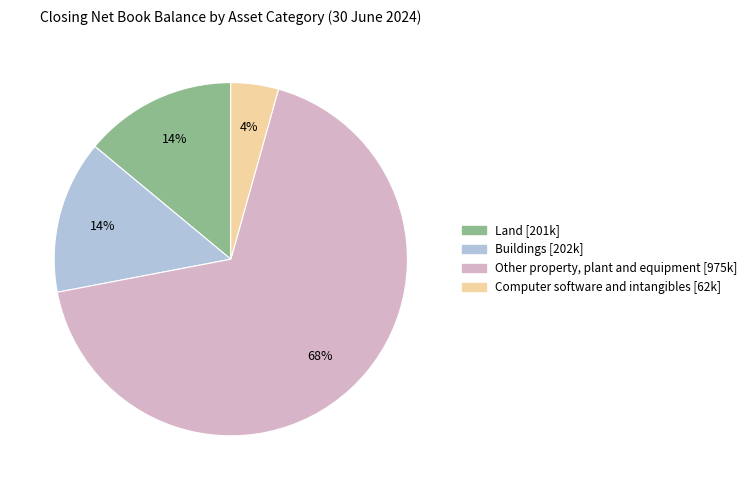

To the nearest percent, what is the difference between the Land and Computer software and intangibles slice percentages?

10%